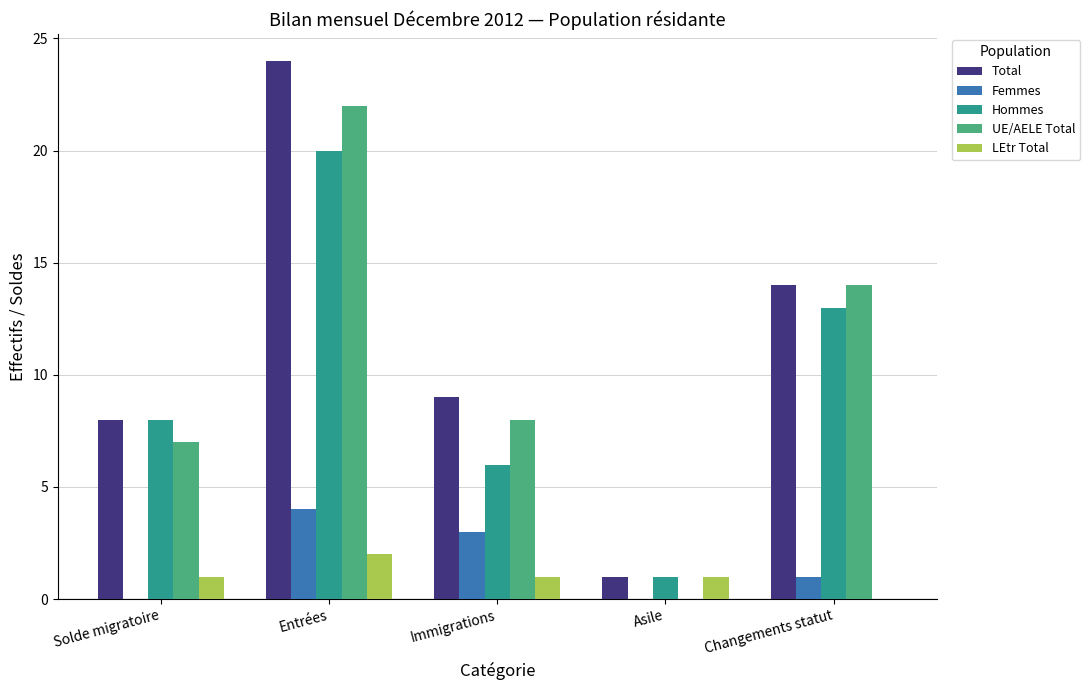

Reading left to right, list all the values displayed in this chart.

Total: Solde migratoire=8	Entrées=24	Immigrations=9	Asile=1	Changements statut=14
Femmes: Solde migratoire=0	Entrées=4	Immigrations=3	Asile=0	Changements statut=1
Hommes: Solde migratoire=8	Entrées=20	Immigrations=6	Asile=1	Changements statut=13
UE/AELE Total: Solde migratoire=7	Entrées=22	Immigrations=8	Asile=0	Changements statut=14
LEtr Total: Solde migratoire=1	Entrées=2	Immigrations=1	Asile=1	Changements statut=0